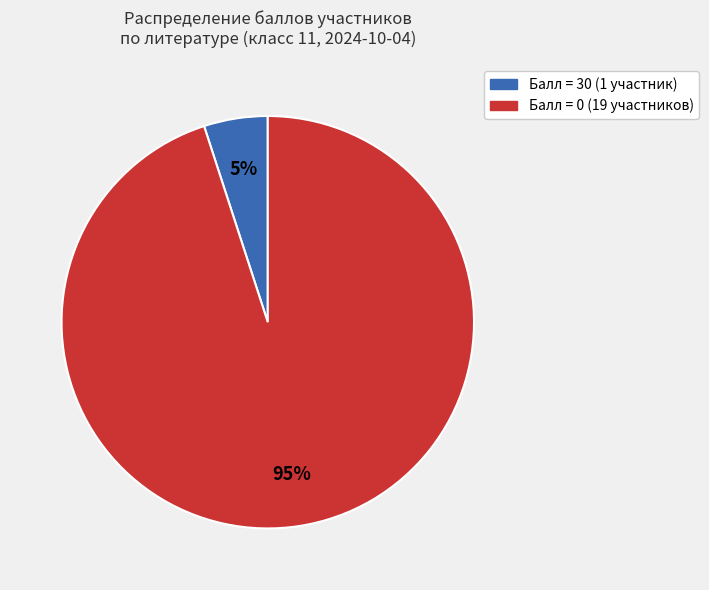

What is the smallest slice in the pie chart?

Балл = 30 (1 участник)